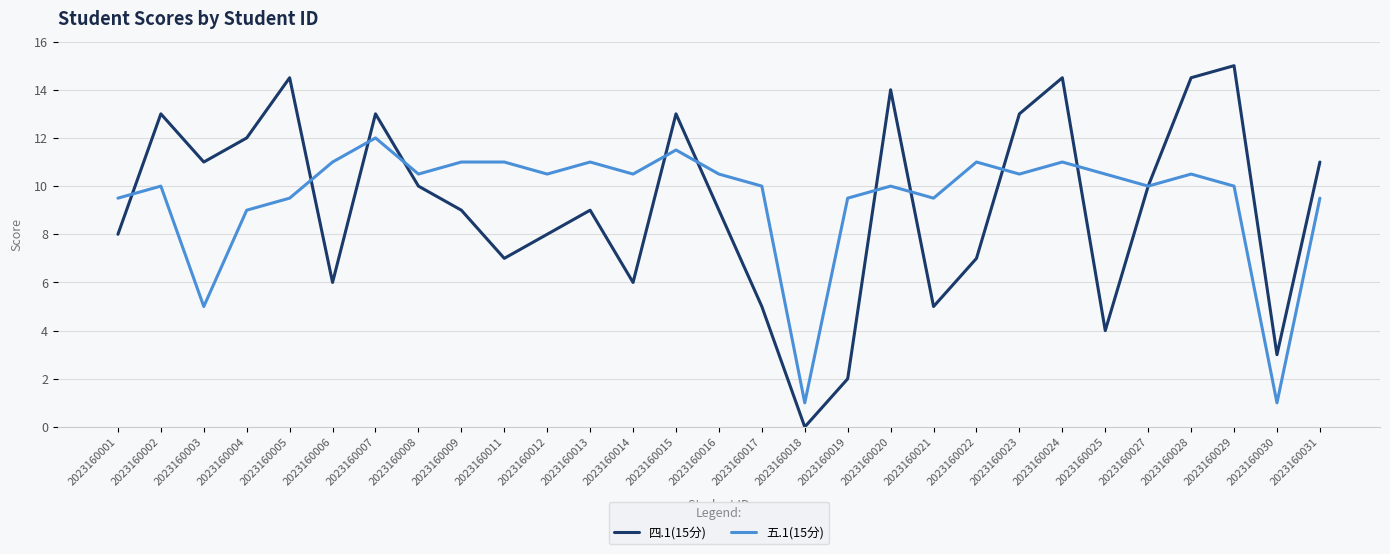

What is the spread (max minus min) of values at 2023160019?

7.5